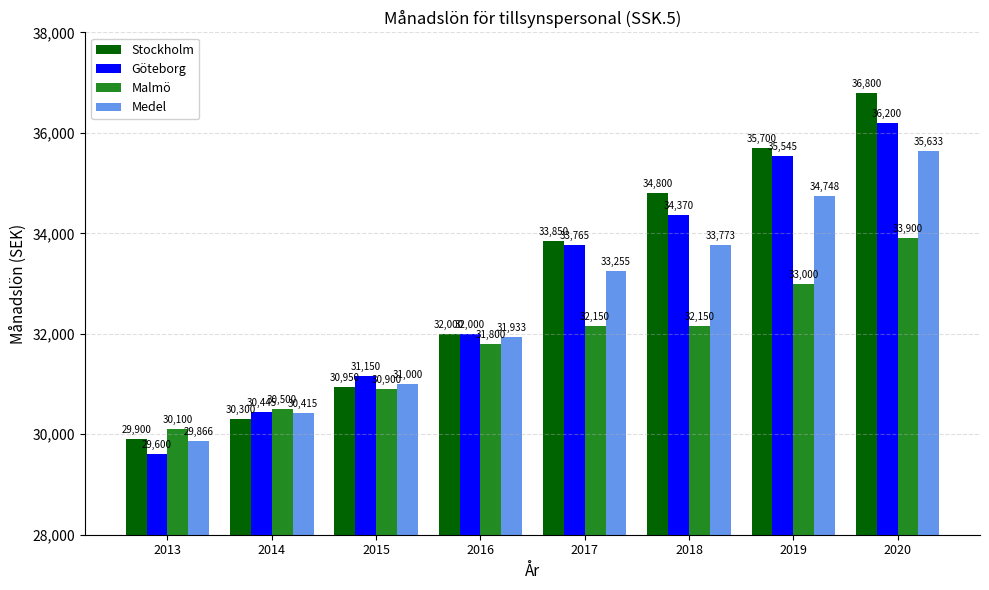

How many series are shown in this chart?

4